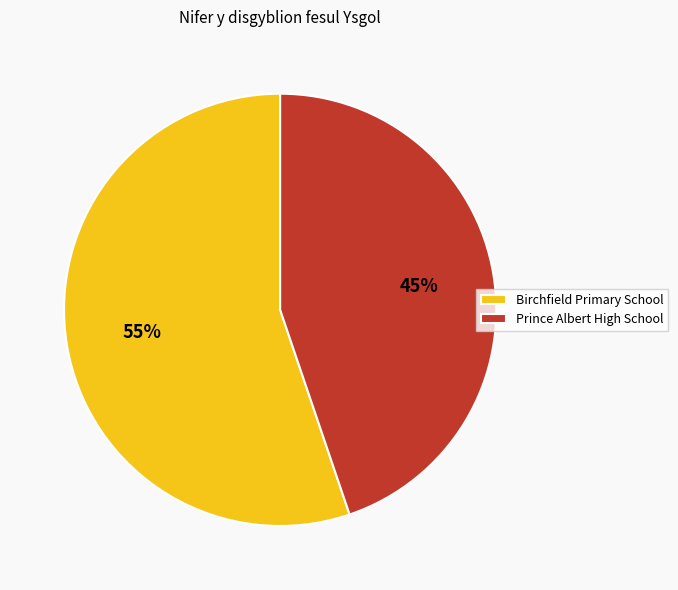

Count the number of slices in the pie.

2